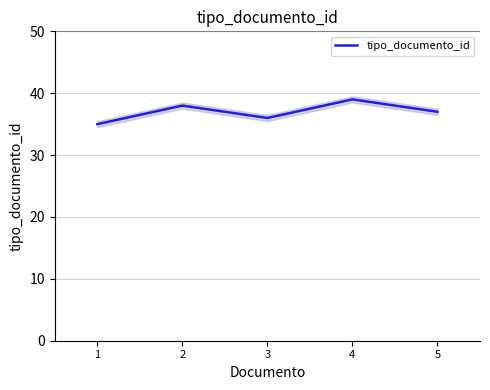

What is the approximate value at 2?

38